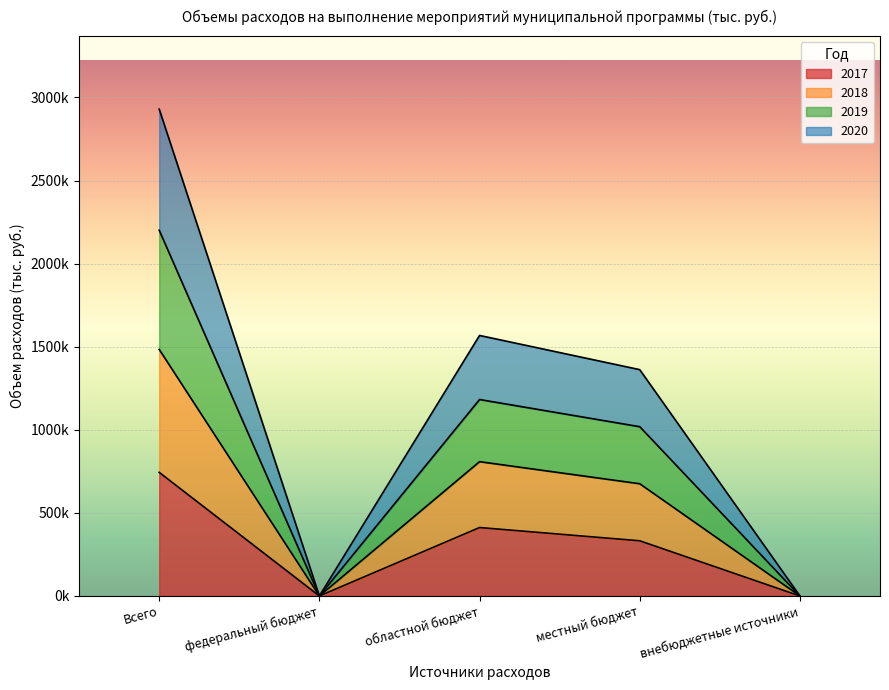

How many series are shown in this chart?

4